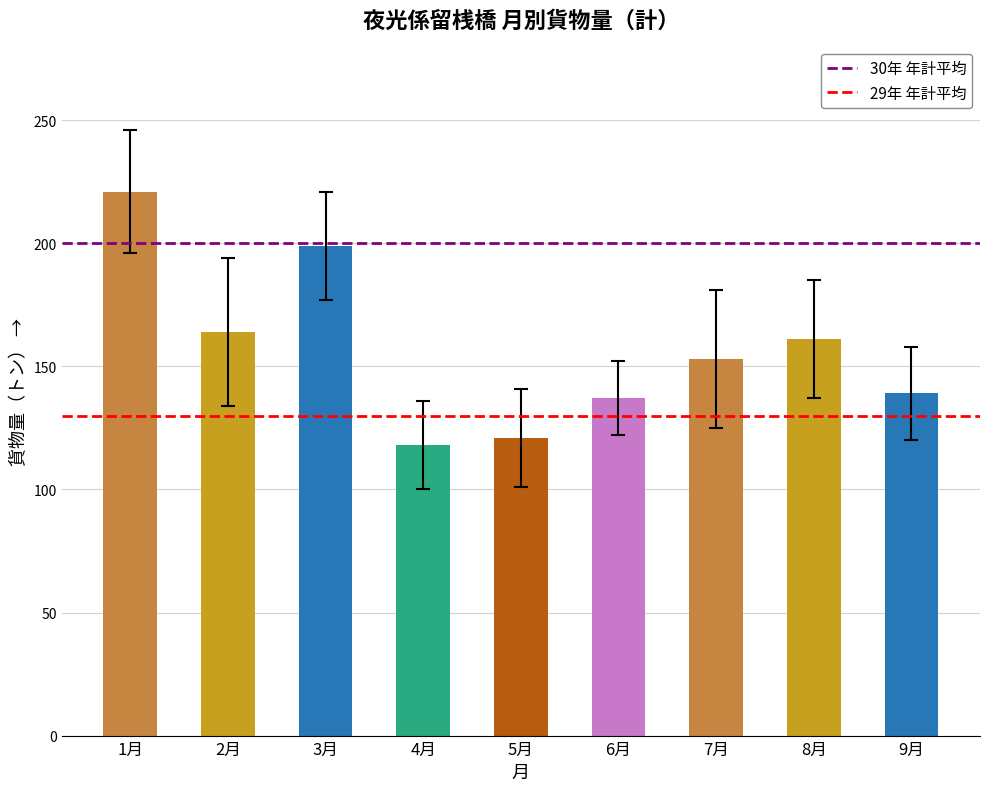

Reading right to left, list all the values displayed in this chart.

9月=139	8月=161	7月=153	6月=137	5月=121	4月=118	3月=199	2月=164	1月=221